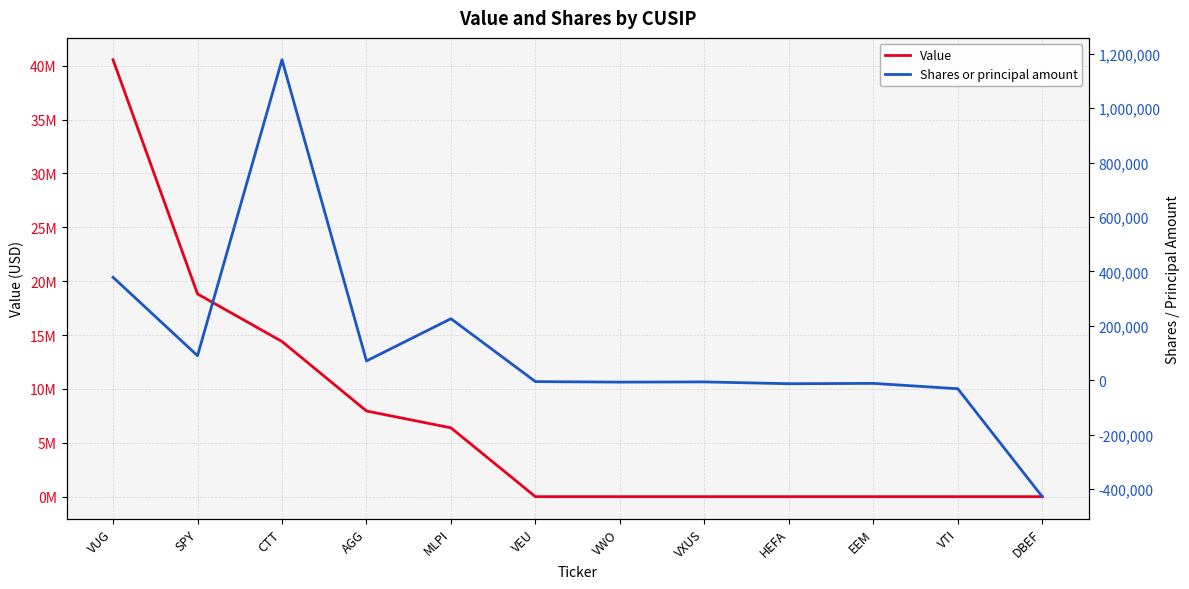

What is the sum of all Value values?

88105000